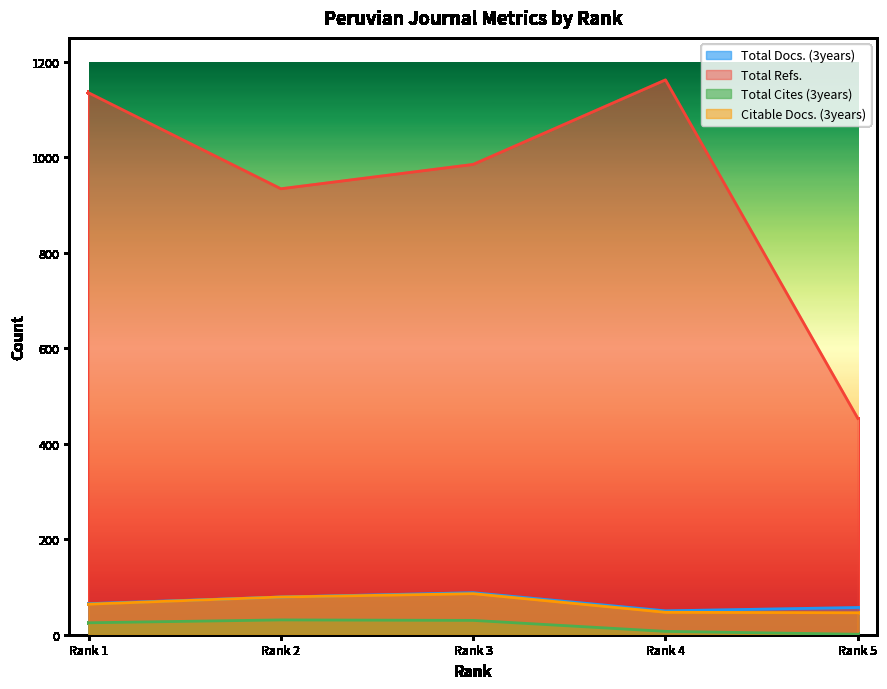

Rank the series at Rank 5 from highest to lowest value.

Total Refs., Total Docs. (3years), Citable Docs. (3years), Total Cites (3years)